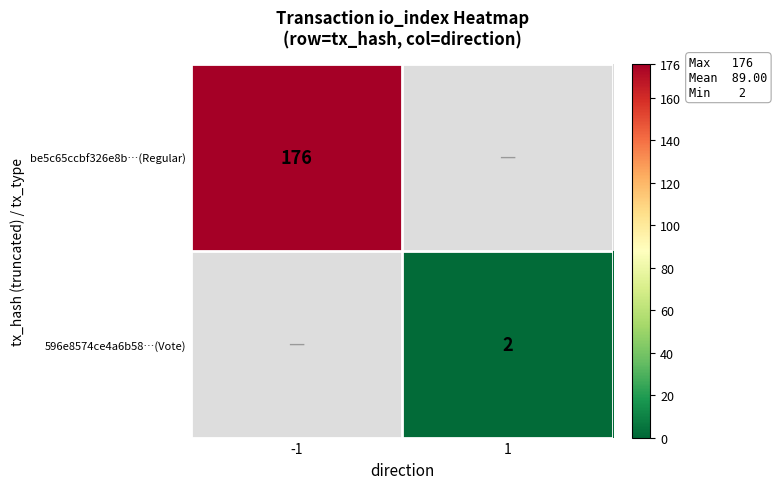

What is the greatest value displayed?

176.0